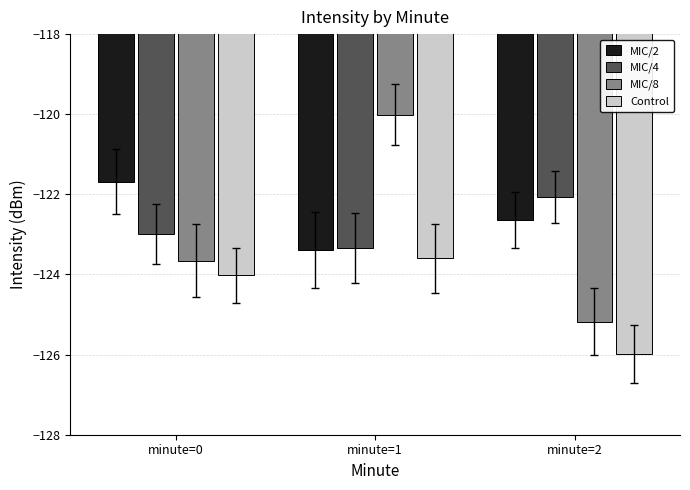

Reading left to right, what are all the values shown in this chart?

MIC/2: minute=0=-121.7	minute=1=-123.4	minute=2=-122.6
MIC/4: minute=0=-123.0	minute=1=-123.3	minute=2=-122.1
MIC/8: minute=0=-123.7	minute=1=-120.0	minute=2=-125.2
Control: minute=0=-124.0	minute=1=-123.6	minute=2=-126.0